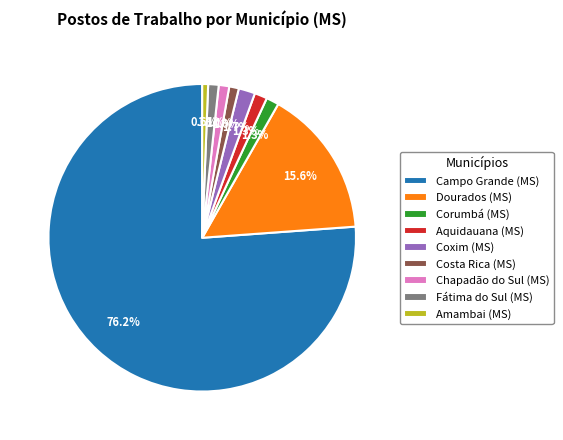

True or false: Aquidauana (MS) accounts for 1% of the total.

True